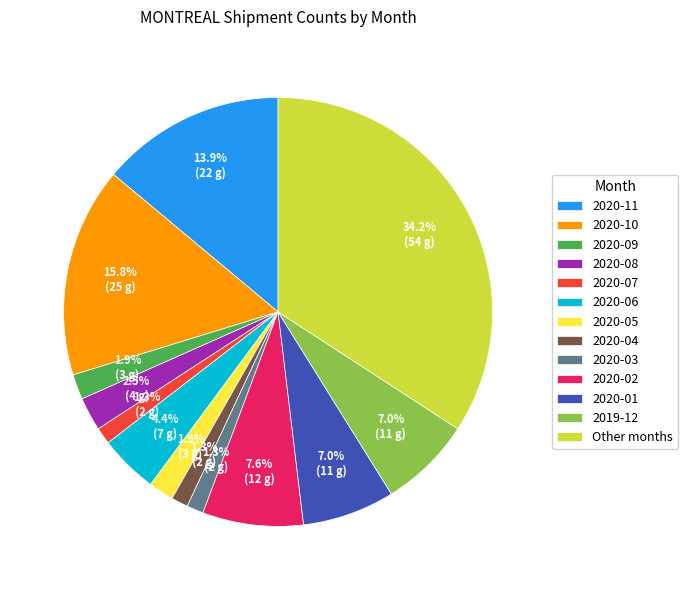

What is the largest slice in the pie chart?

Other months